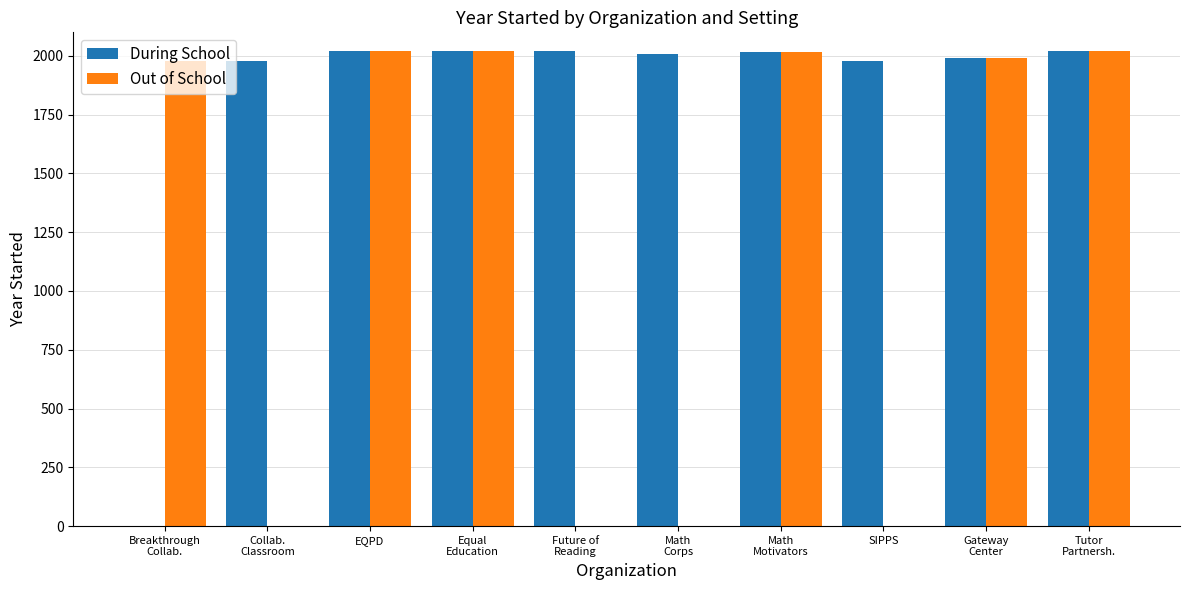

How many values in During School are above zero?

9